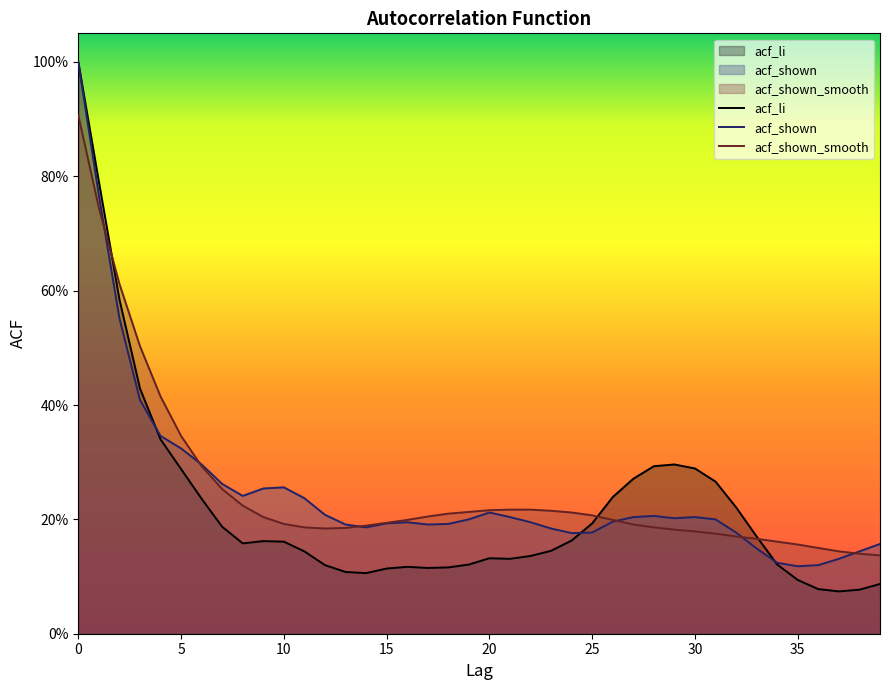

What is the sum of all acf_shown values?

10.0